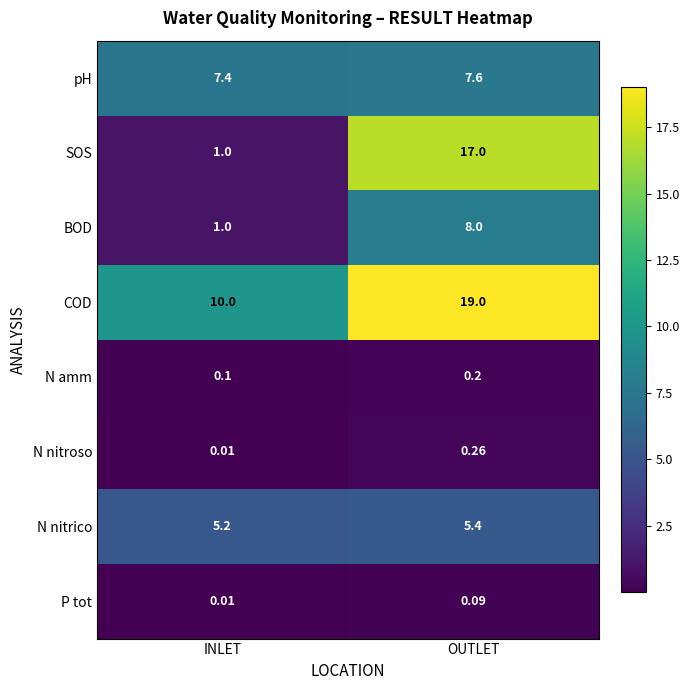

At which label does pH reach its minimum?

INLET